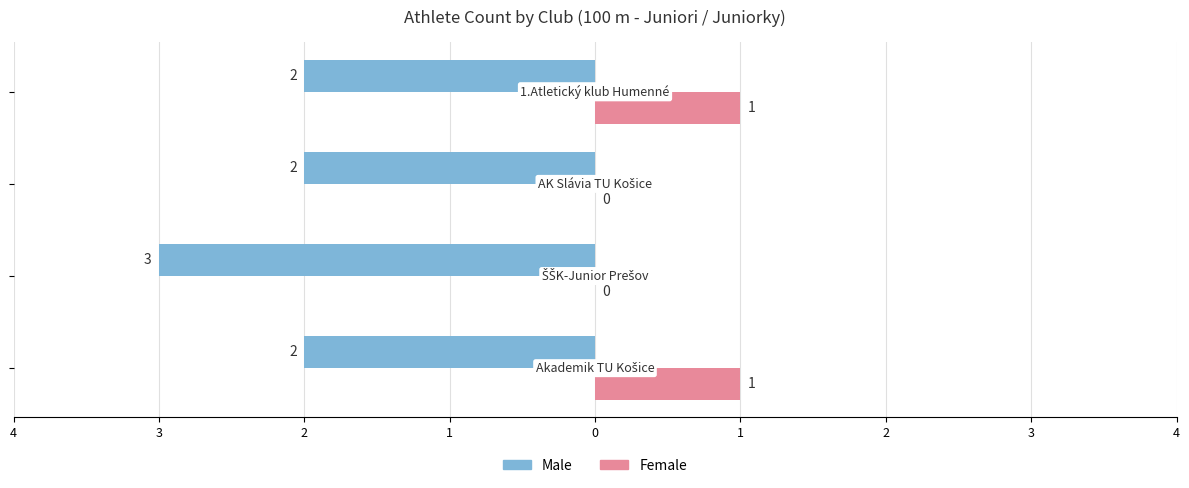

Which series has the largest range (max minus min)?

Male